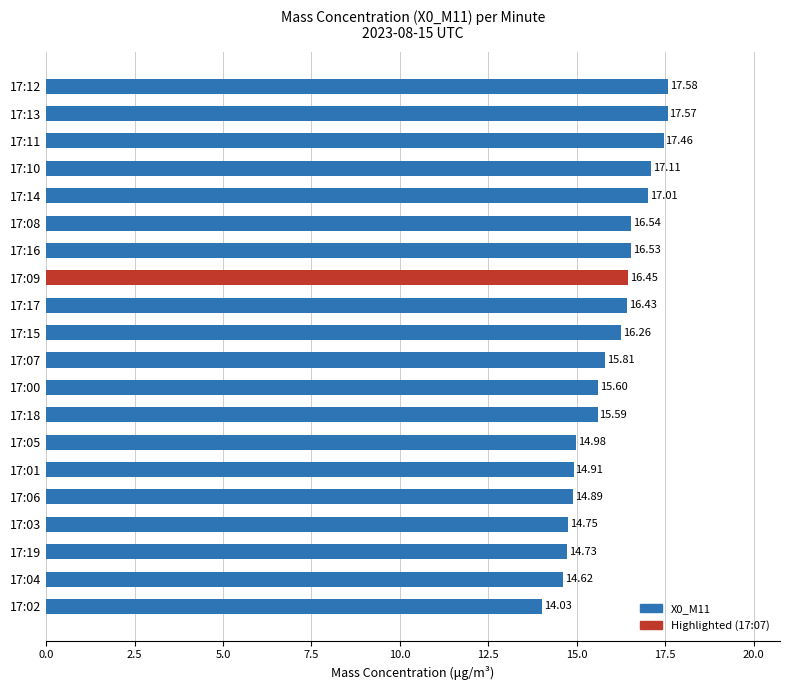

What is the change in value from 17:17 to 17:02?

-2.4